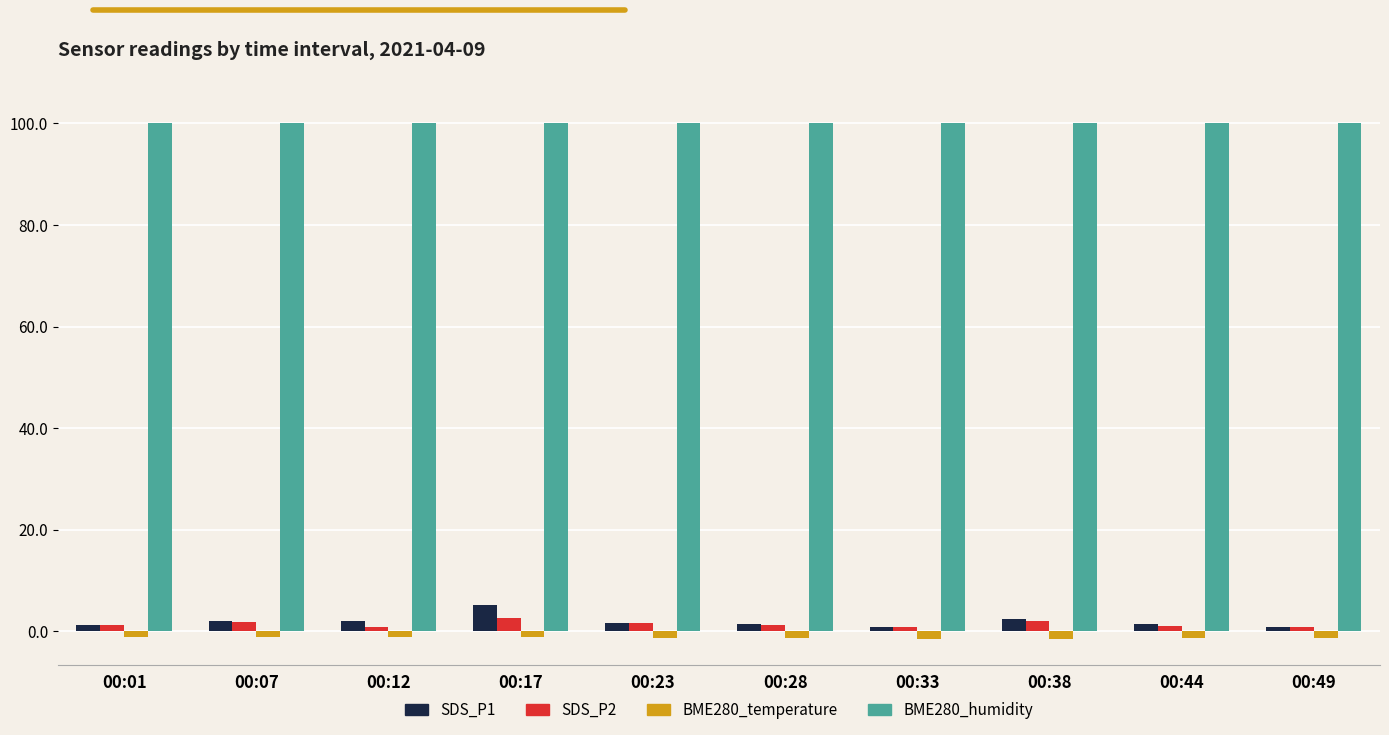

What is the sum of the BME280_humidity values at 00:12 and 00:49?

200.0